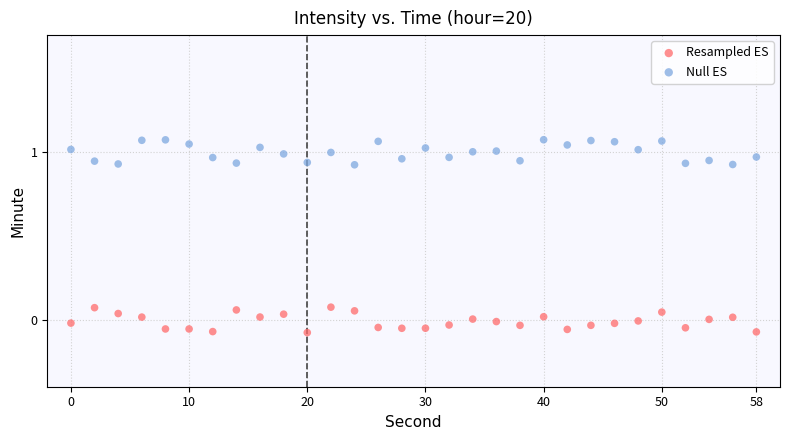

Which series reaches the maximum Y coordinate?

Null ES